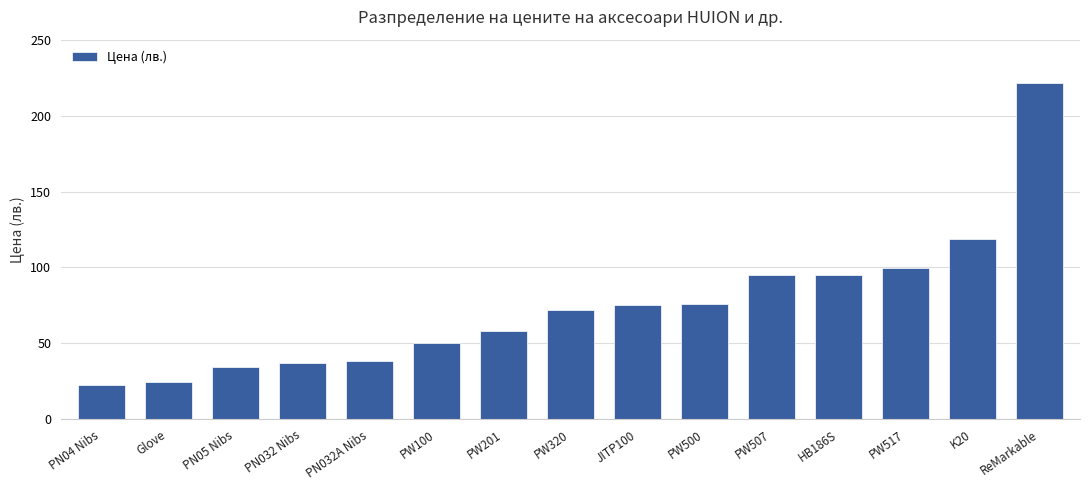

What is the change in value from PN032 Nibs to PN032A Nibs?

+1.1